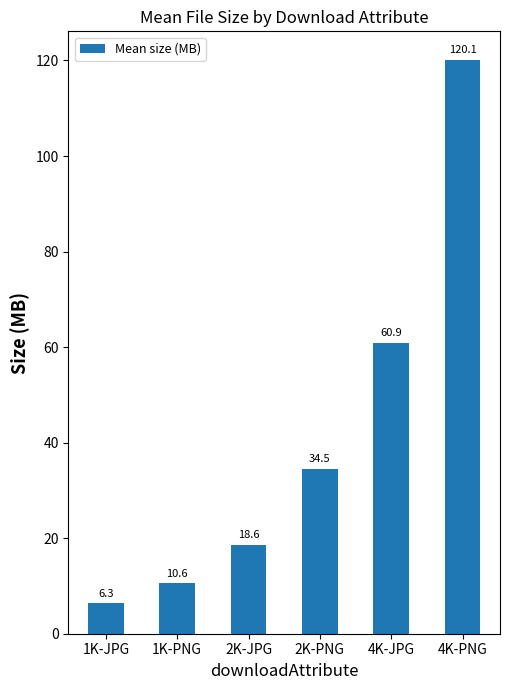

What is the maximum value shown in the chart?

120.1